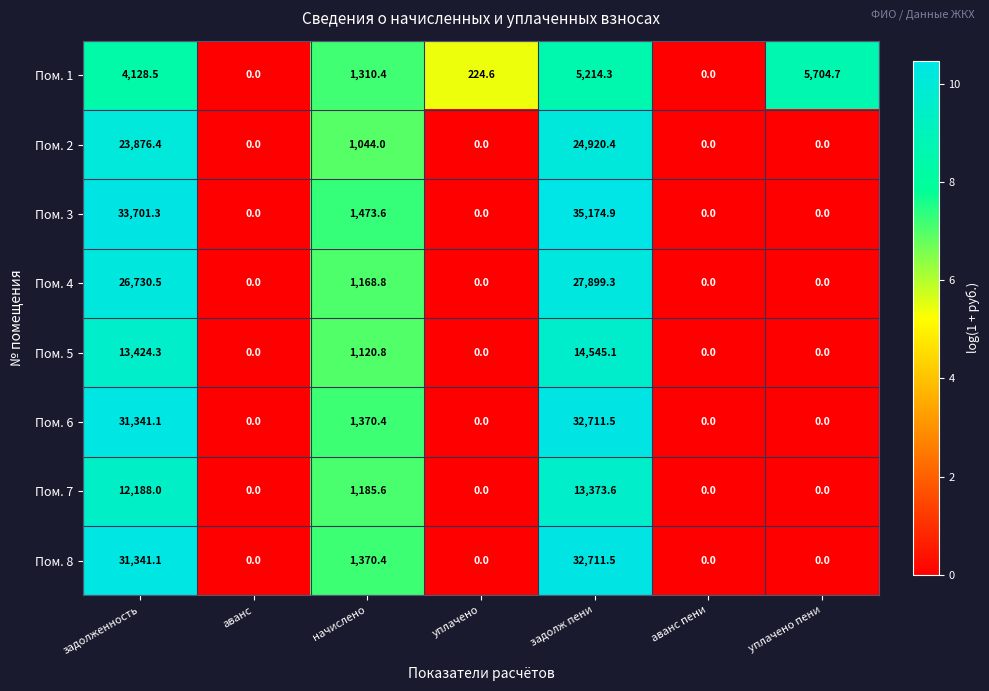

At how many categories does at least one series exceed 2?

5